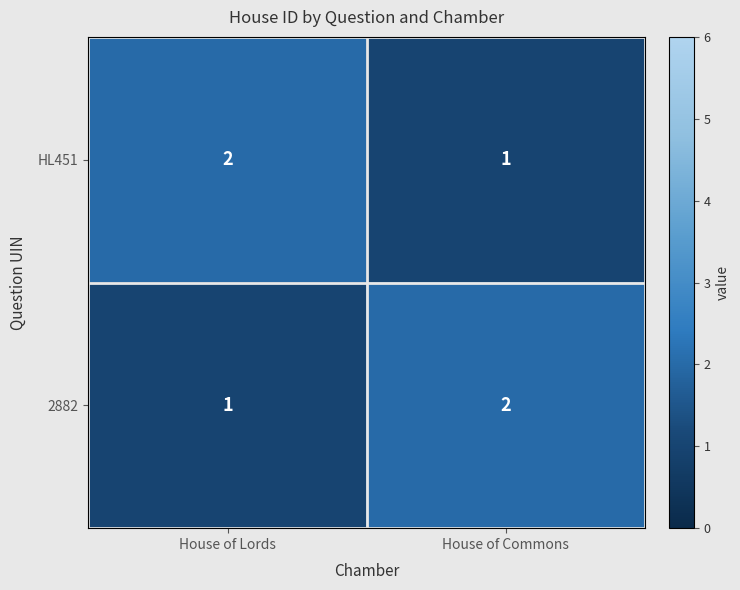

Which category has the highest value in the 2882 series?

House of Commons